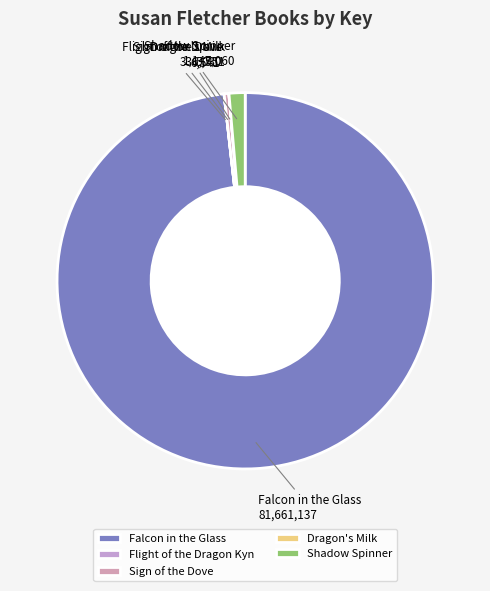

Rank the categories by value from lowest to highest.

Dragon's Milk, Flight of the Dragon Kyn, Sign of the Dove, Shadow Spinner, Falcon in the Glass